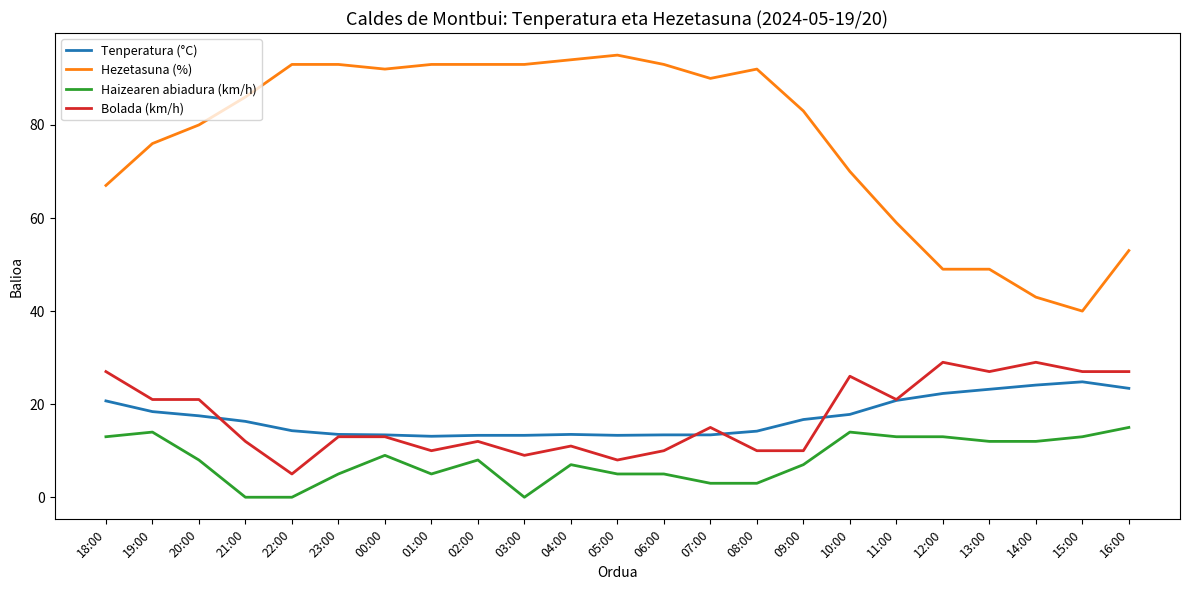

What position from the left is 07:00?

14